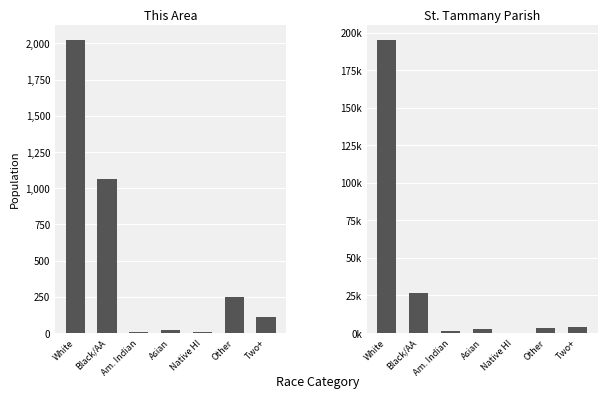

What are all the series names shown in the legend?

This Area, St. Tammany Parish